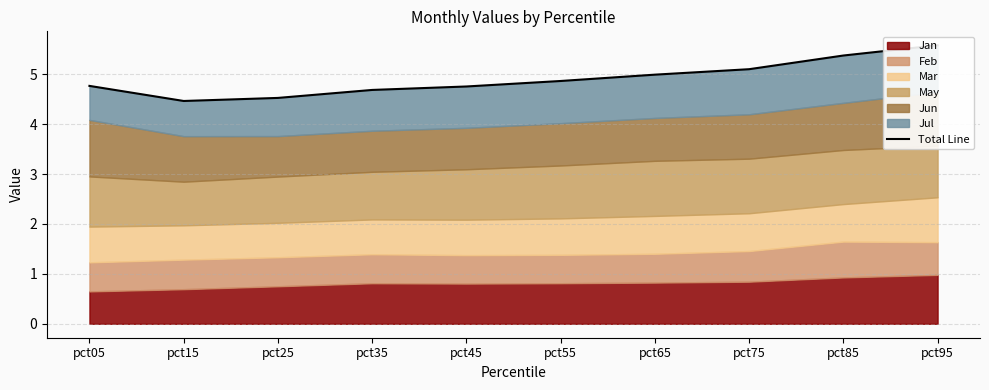

Which label corresponds to the largest value in the chart?

pct95